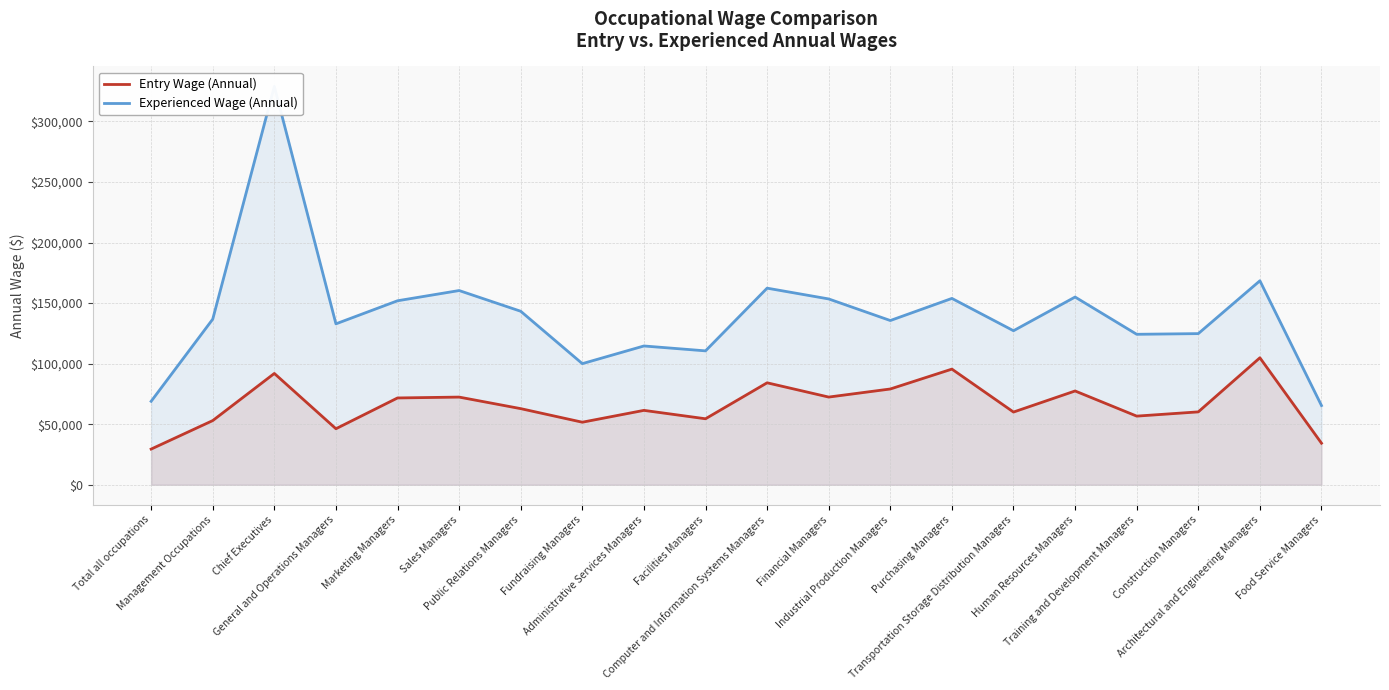

Which has a higher value, Construction Managers or Marketing Managers?

Marketing Managers